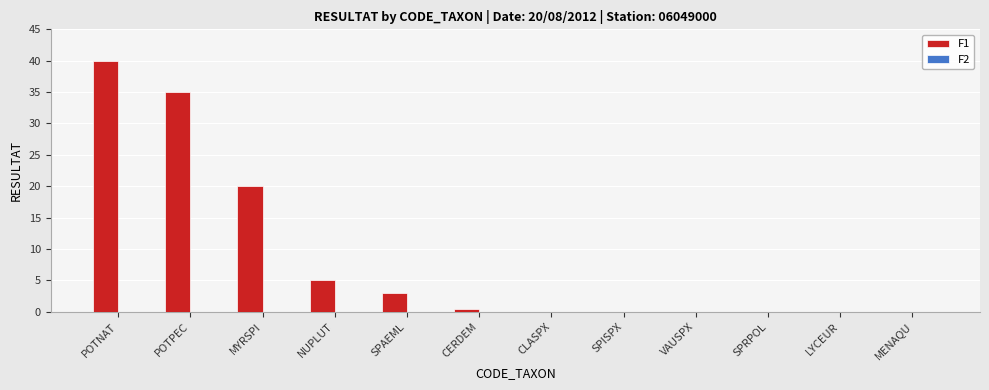

The value of F1 at MENAQU is -24.3. True or false?

False